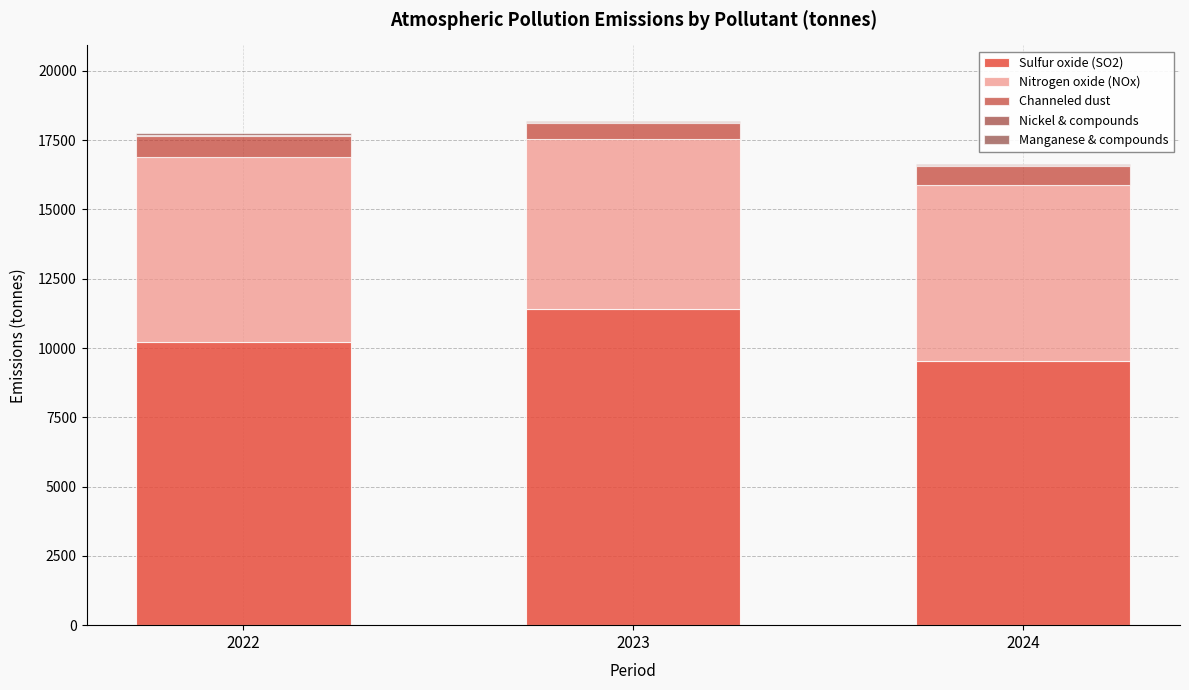

List the series in order of their peak value, lowest first.

Nickel & compounds, Manganese & compounds, Channeled dust, Nitrogen oxide (NOx), Sulfur oxide (SO2)